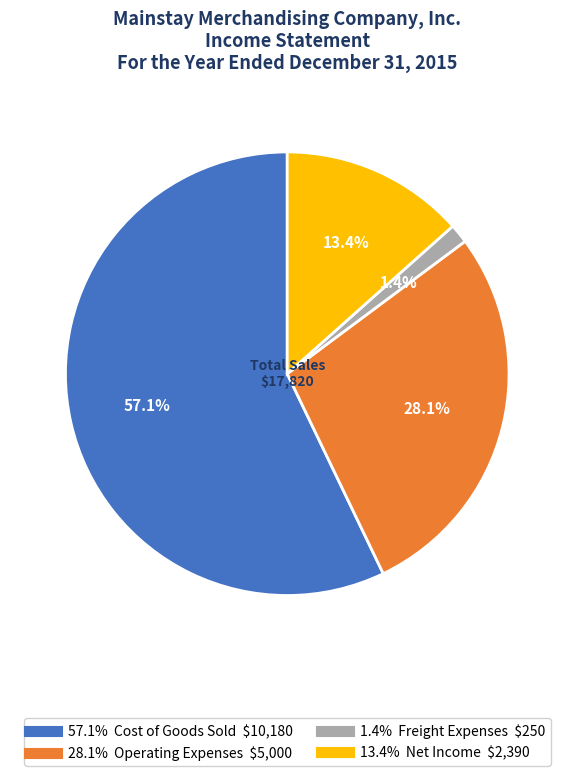

How many slices are in this pie chart?

4